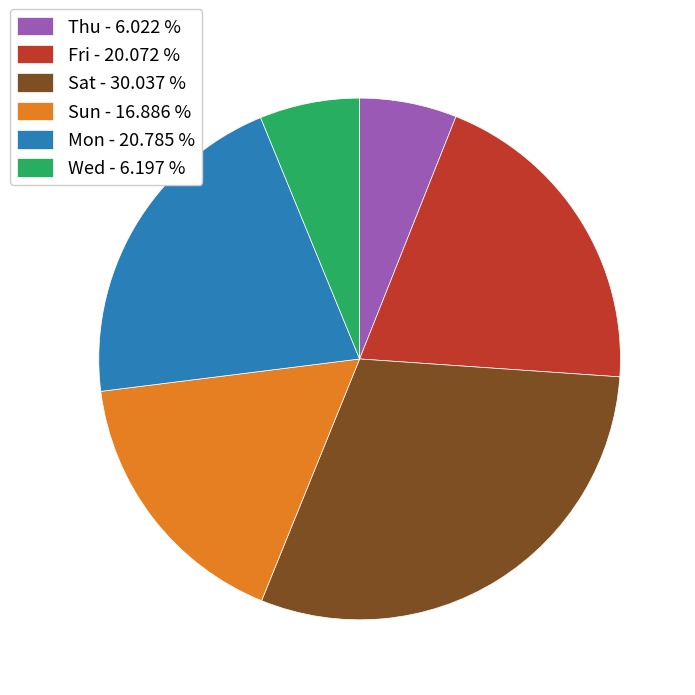

How many segments does this pie chart have?

6